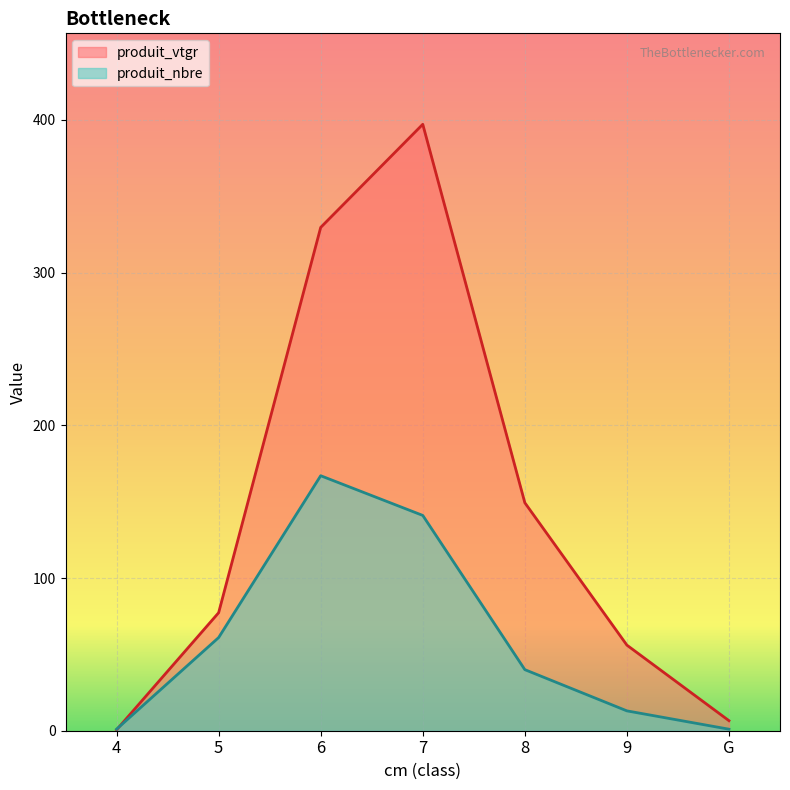

Is it true that produit_vtgr equals 6.6 at G?

True